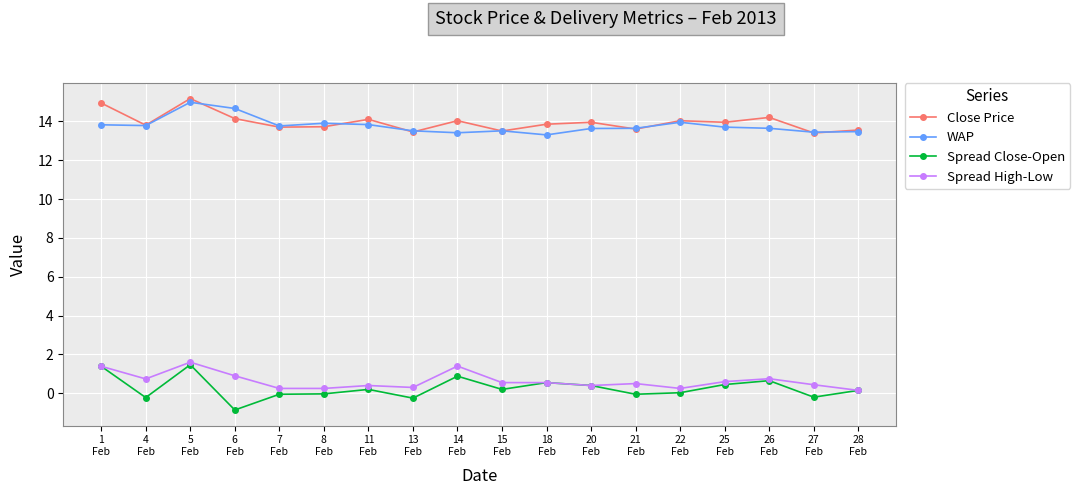

What is the maximum value for Spread Close-Open?

1.5